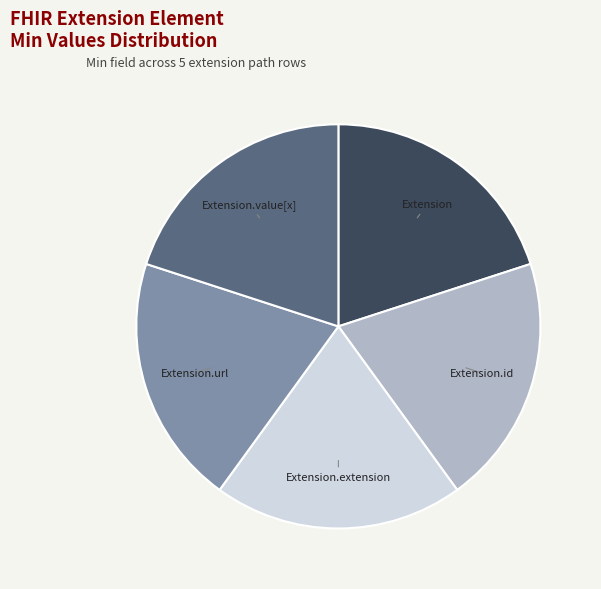

Is there a majority slice in this chart?

No